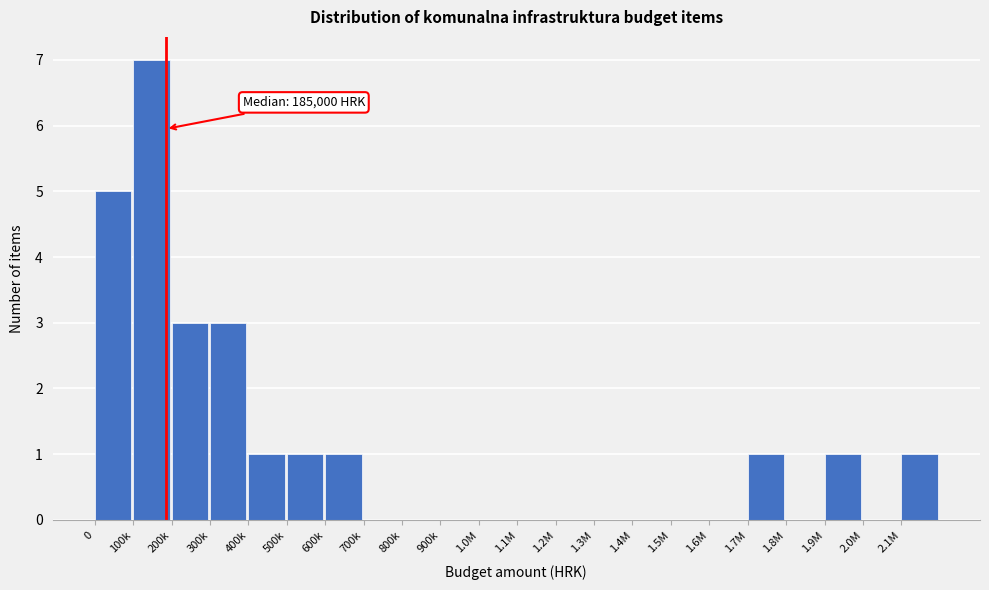

Reading right to left, extract all data points from this chart.

2.1M=1	2.0M=0	1.9M=1	1.8M=0	1.7M=1	1.6M=0	1.5M=0	1.4M=0	1.3M=0	1.2M=0	1.1M=0	1.0M=0	900k=0	800k=0	700k=0	600k=1	500k=1	400k=1	300k=3	200k=3	100k=7	0=5